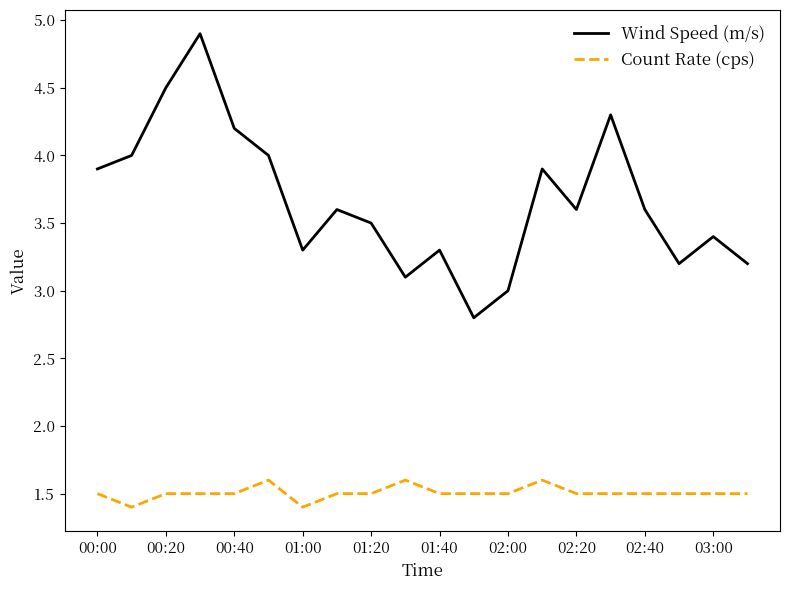

What is the minimum value for Count Rate (cps)?

1.4